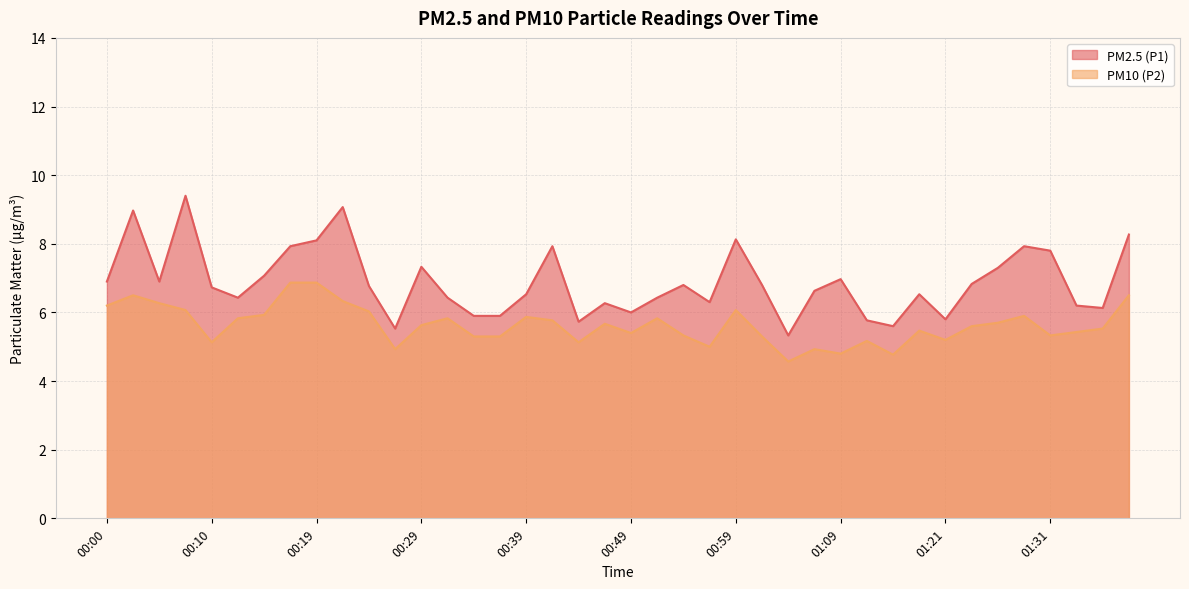

What position from the right is 00:32?

27